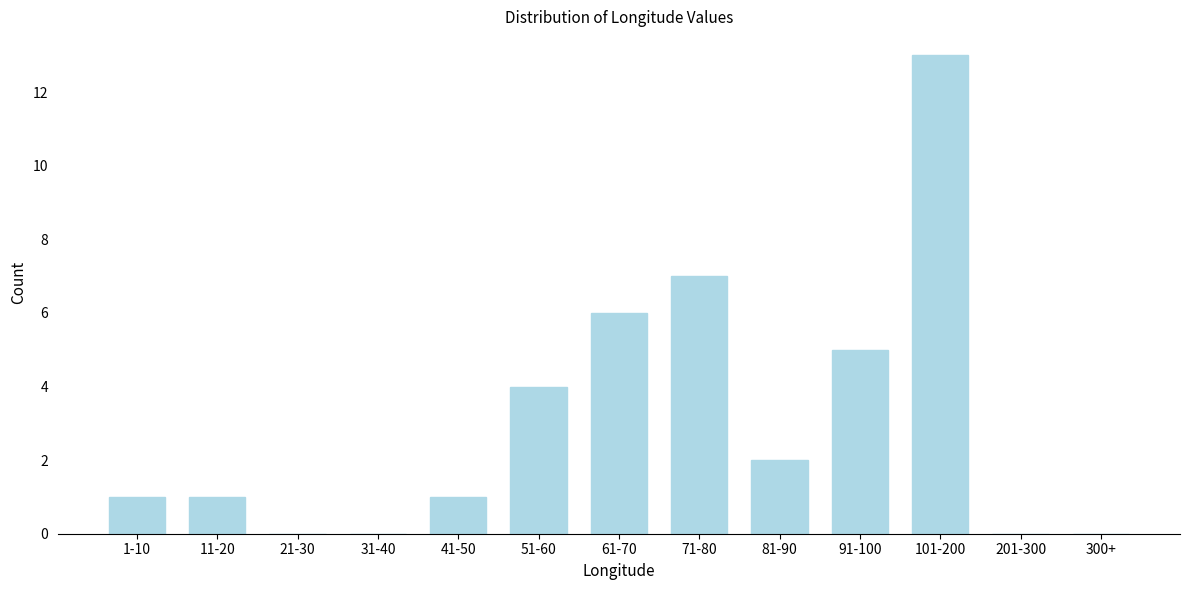

Reading left to right, list all the values displayed in this chart.

1-10=1	11-20=1	21-30=0	31-40=0	41-50=1	51-60=4	61-70=6	71-80=7	81-90=2	91-100=5	101-200=13	201-300=0	300+=0